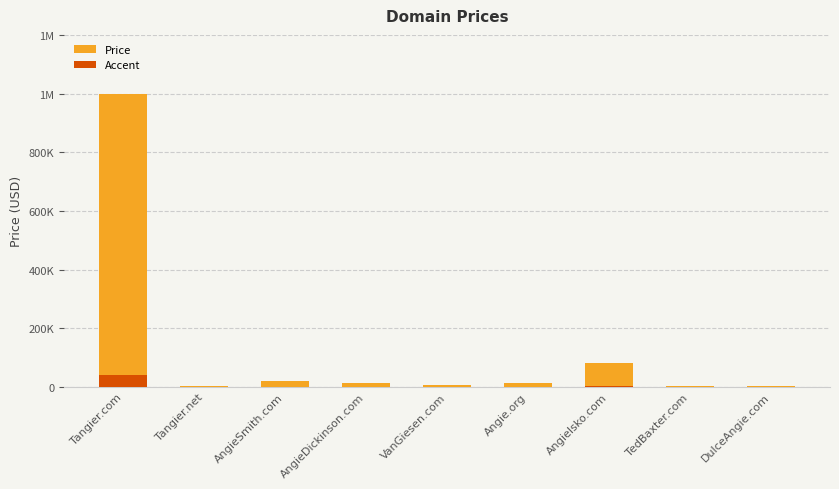

What is the difference between the second highest and second lowest values in the Accent series?

3120.0